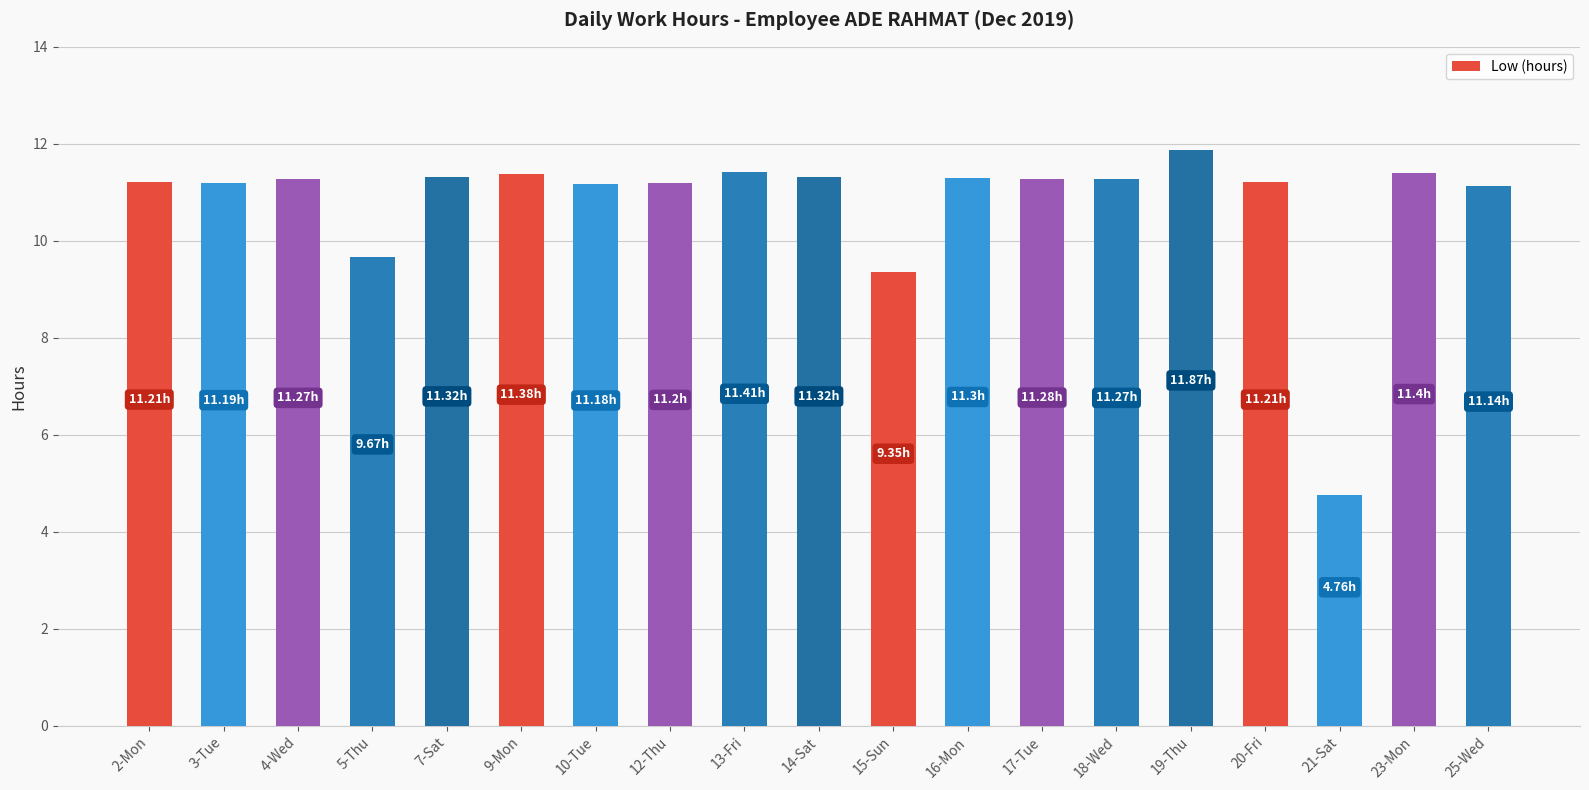

What is the sum of the values at 18-Wed and 15-Sun?

20.6